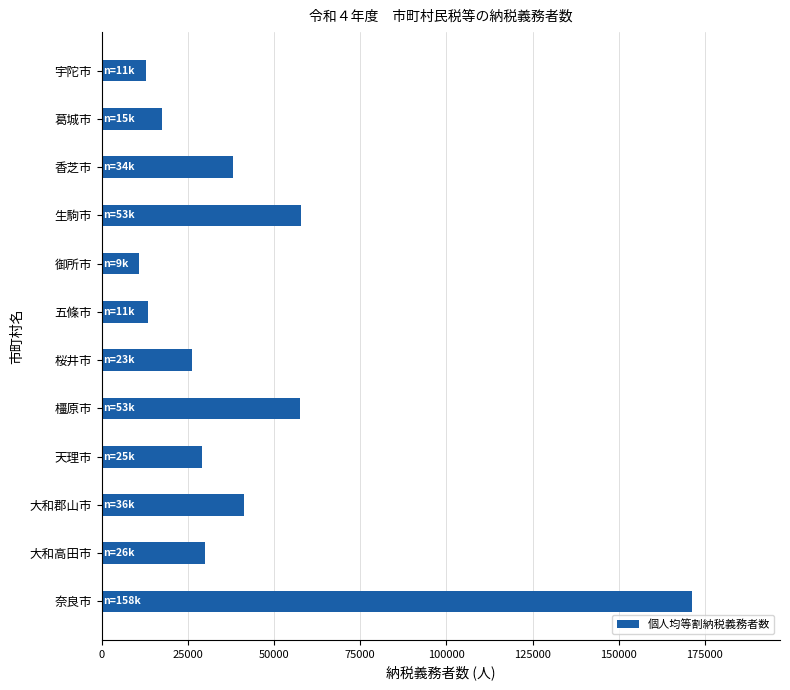

The chart shows a value of 10695 at 御所市. True or false?

True